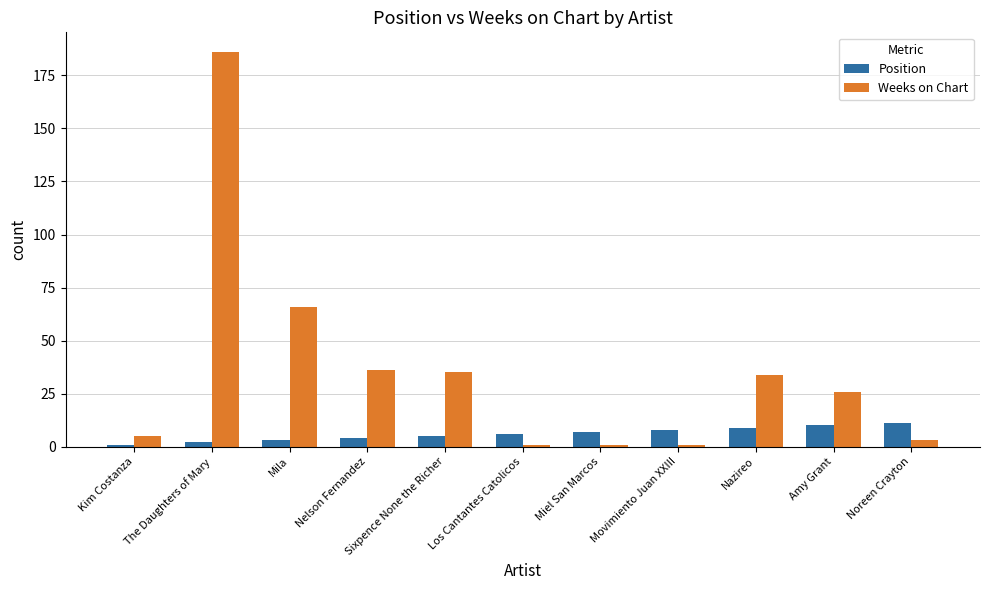

What is the label of the 8th bar from the right?

Nelson Fernandez